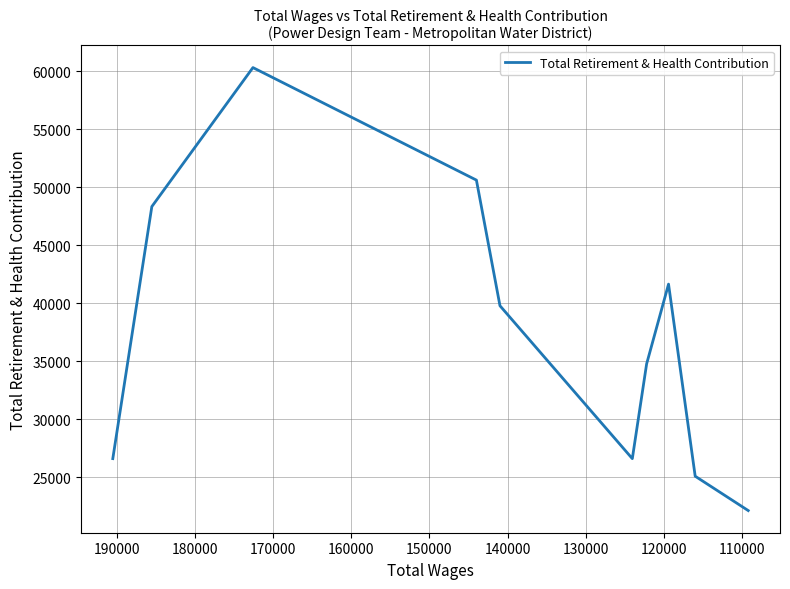

Reading left to right, extract all data points from this chart.

26587	48320	60306	50603	39768	26586	34759	41634	25071	22108